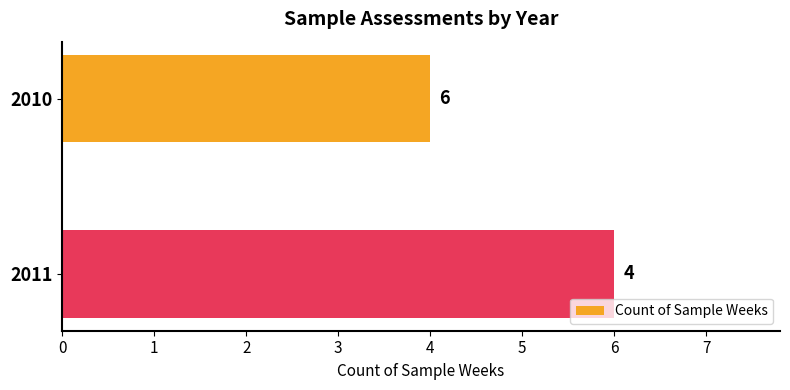

What is the sum of all values?

10